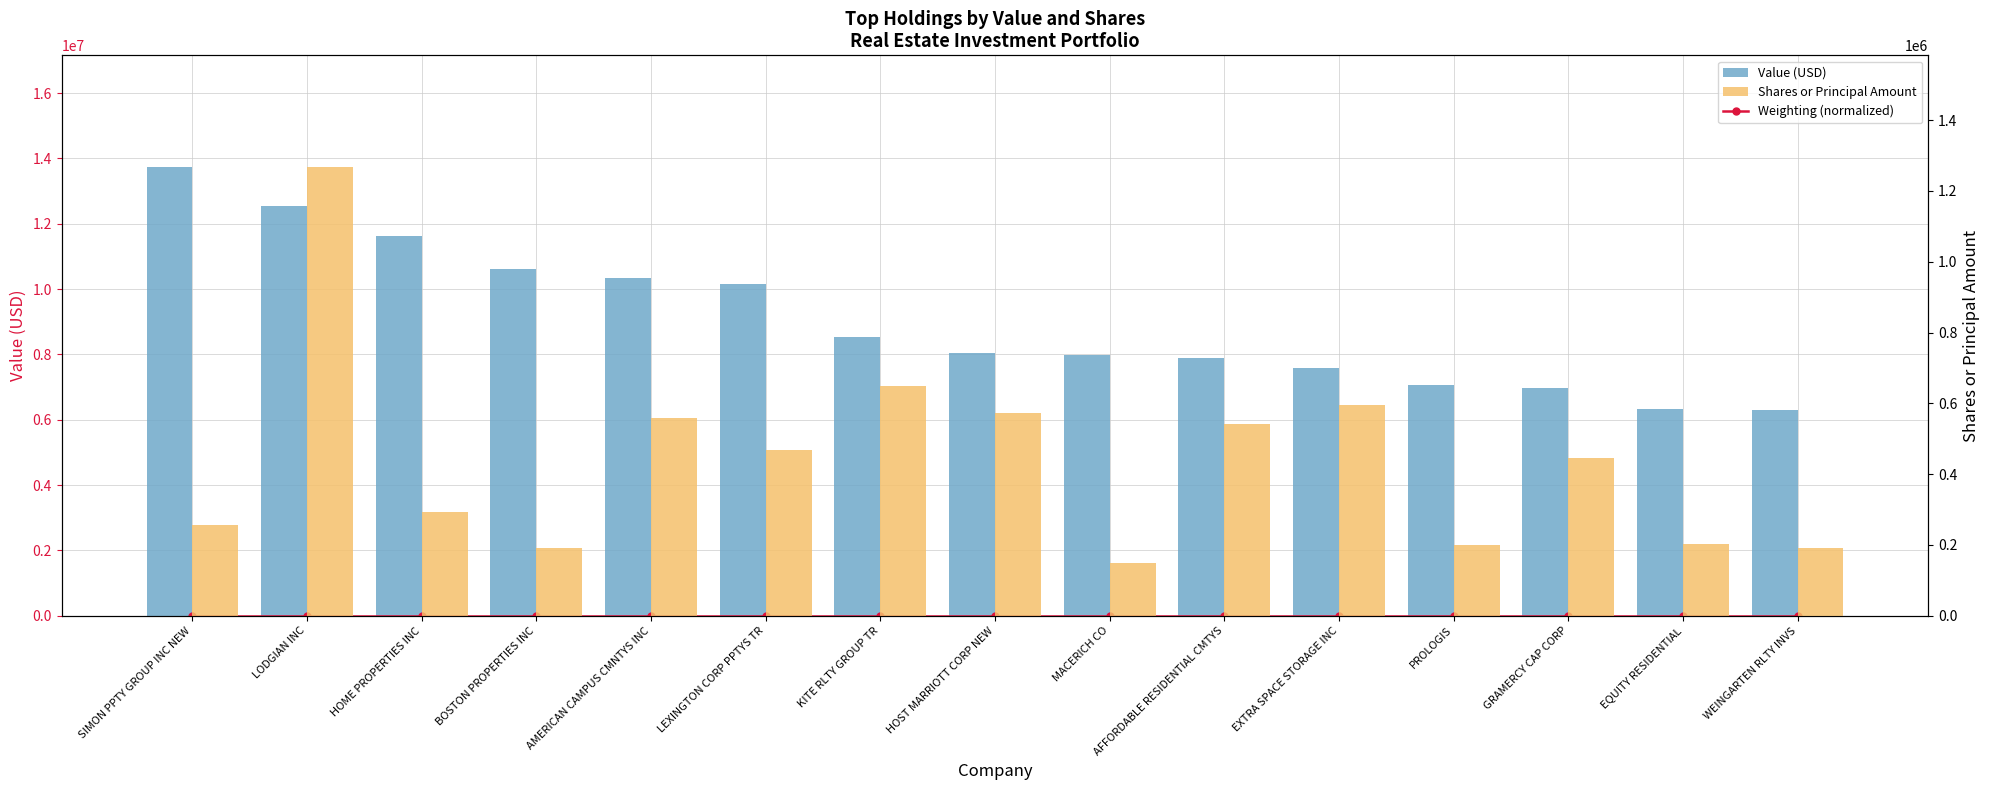

What is the highest value of the Value (USD) series?

13724000.0